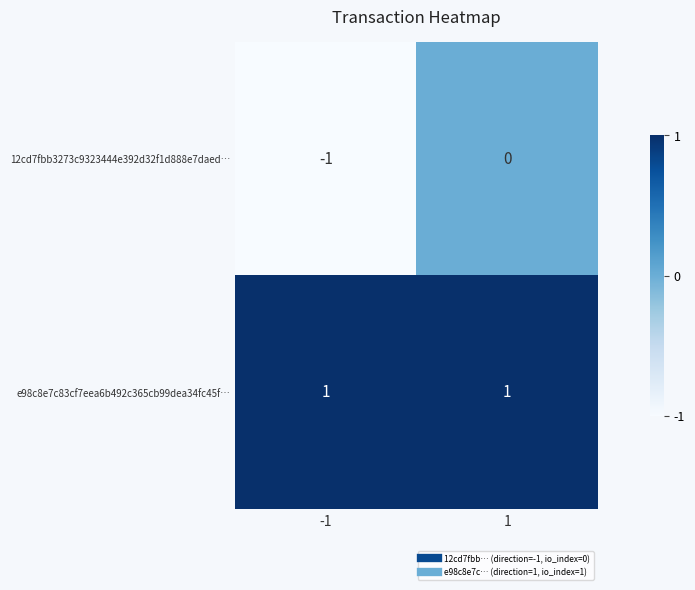

Which series has the widest spread of values?

12cd7fbb3273c9323444e392d32f1d888e7daed…